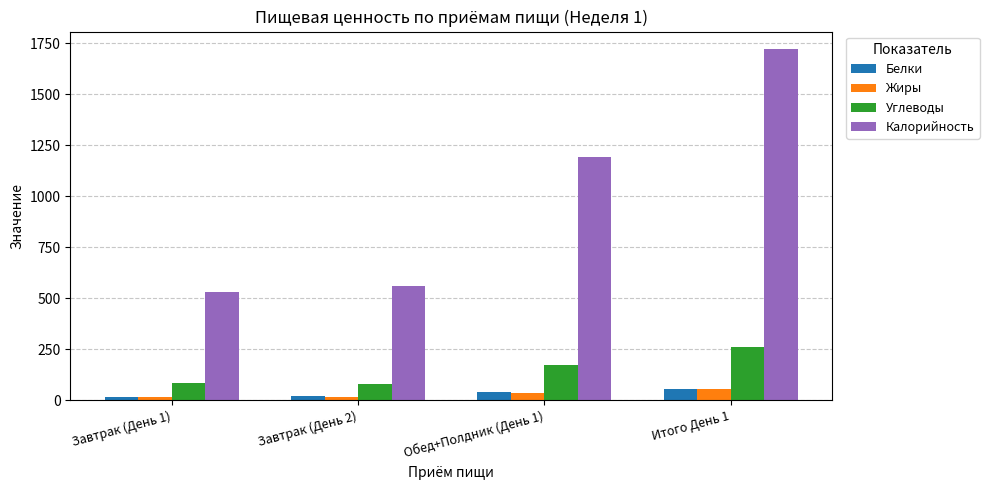

At how many categories does at least one series exceed 412?

4